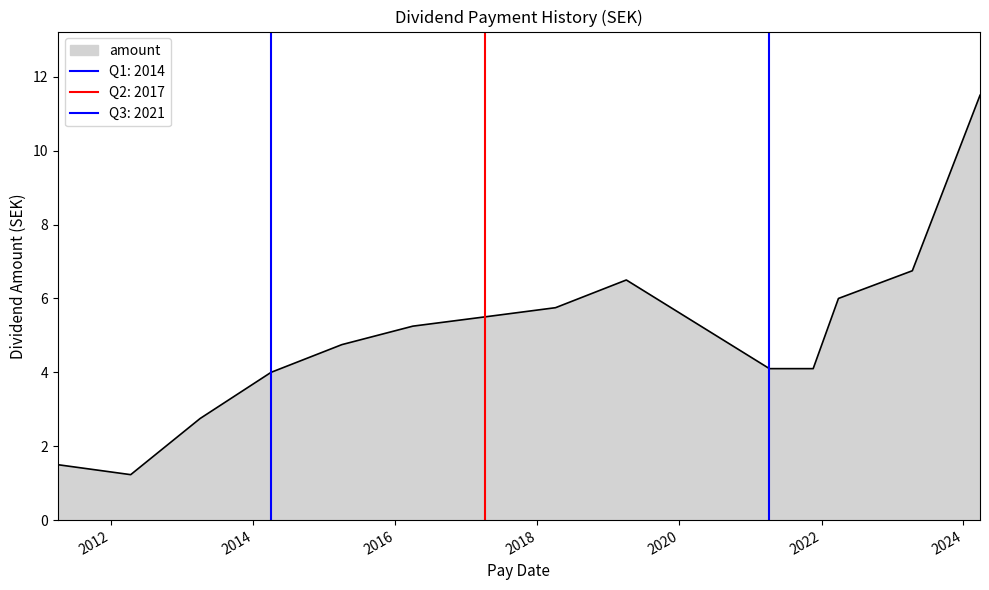

List the labels in order of value, smallest first.

2012-04-10, 2011-04-01, 2013-04-02, 2014-04-02, 2021-04-08, 2021-11-19, 2015-04-01, 2016-03-31, 2017-04-04, 2018-04-04, 2022-03-29, 2019-04-03, 2023-04-13, 2024-03-26